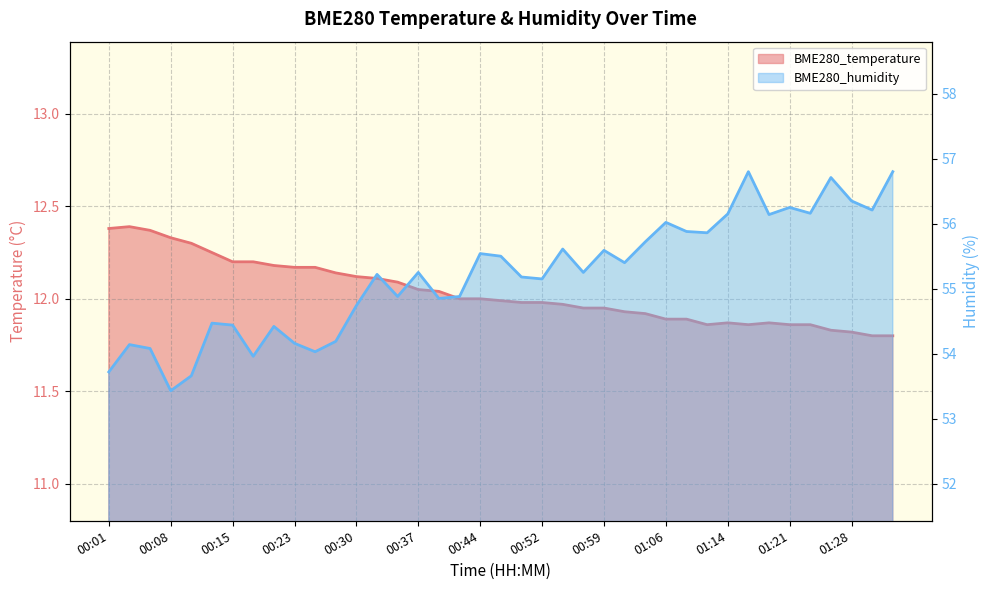

True or false: BME280_temperature and BME280_humidity intersect in this chart.

False